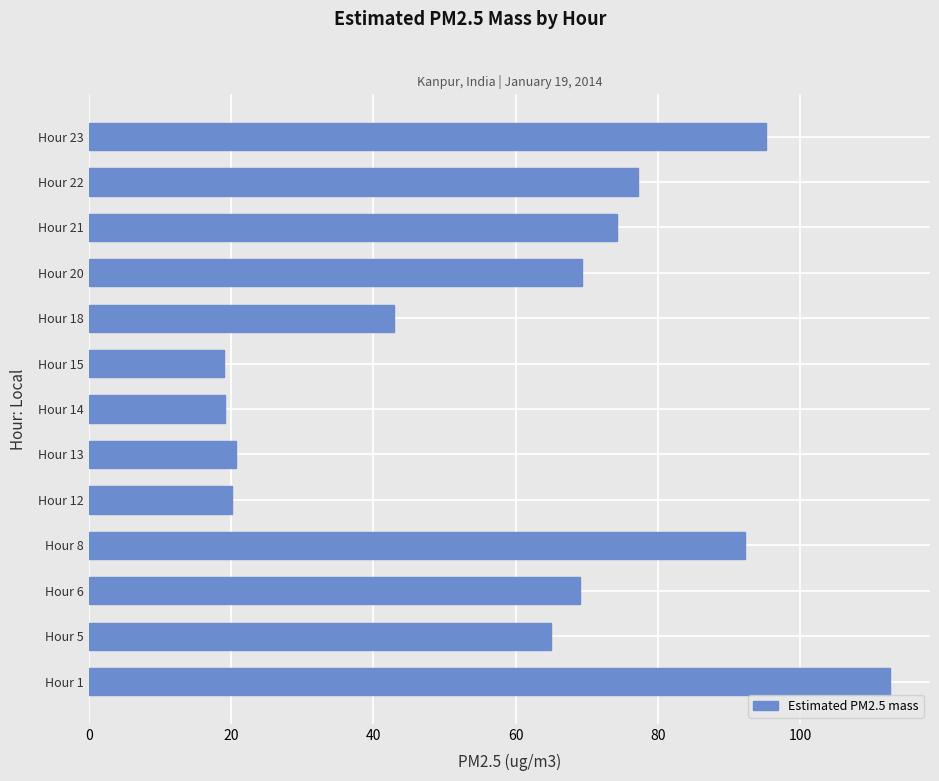

What is the greatest value displayed?

112.6